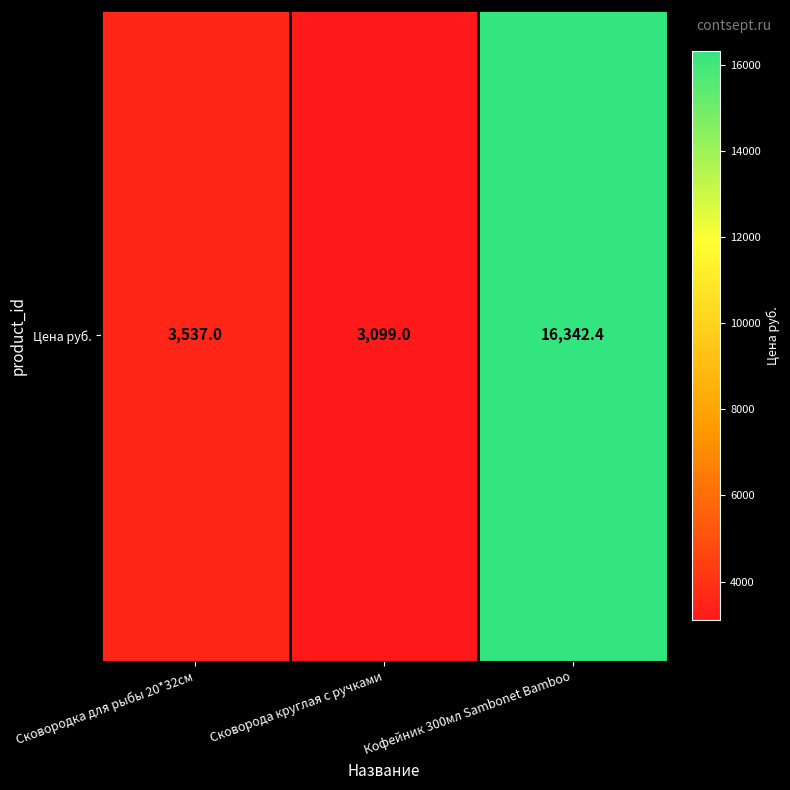

At which label is the value closest to 9720?

Сковородка для рыбы 20*32см